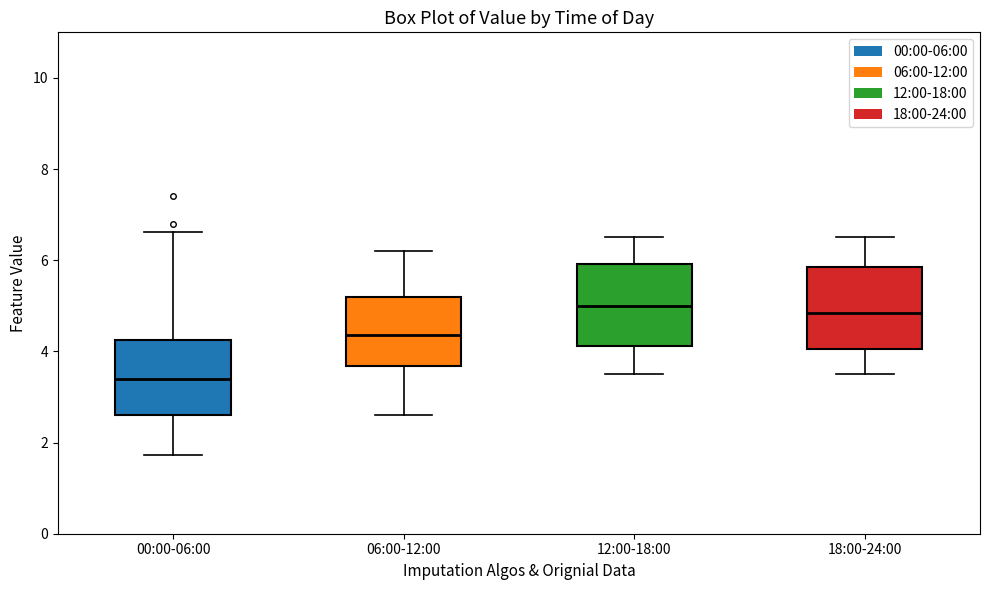

Reading left to right, read every box against the y-axis: the position of its median line, the range the box covers, and the ends of its whiskers. The values are not printed on the chart, so give them approximately, as read against the axis.

00:00-06:00: median 3.4, box 2.6 to 4.2, whiskers 1.8 to 6.6
06:00-12:00: median 4.4, box 3.6 to 5.2, whiskers 2.6 to 6.2
12:00-18:00: median 5.0, box 4.2 to 6.0, whiskers 3.6 to 6.6
18:00-24:00: median 4.8, box 4.0 to 5.8, whiskers 3.6 to 6.6